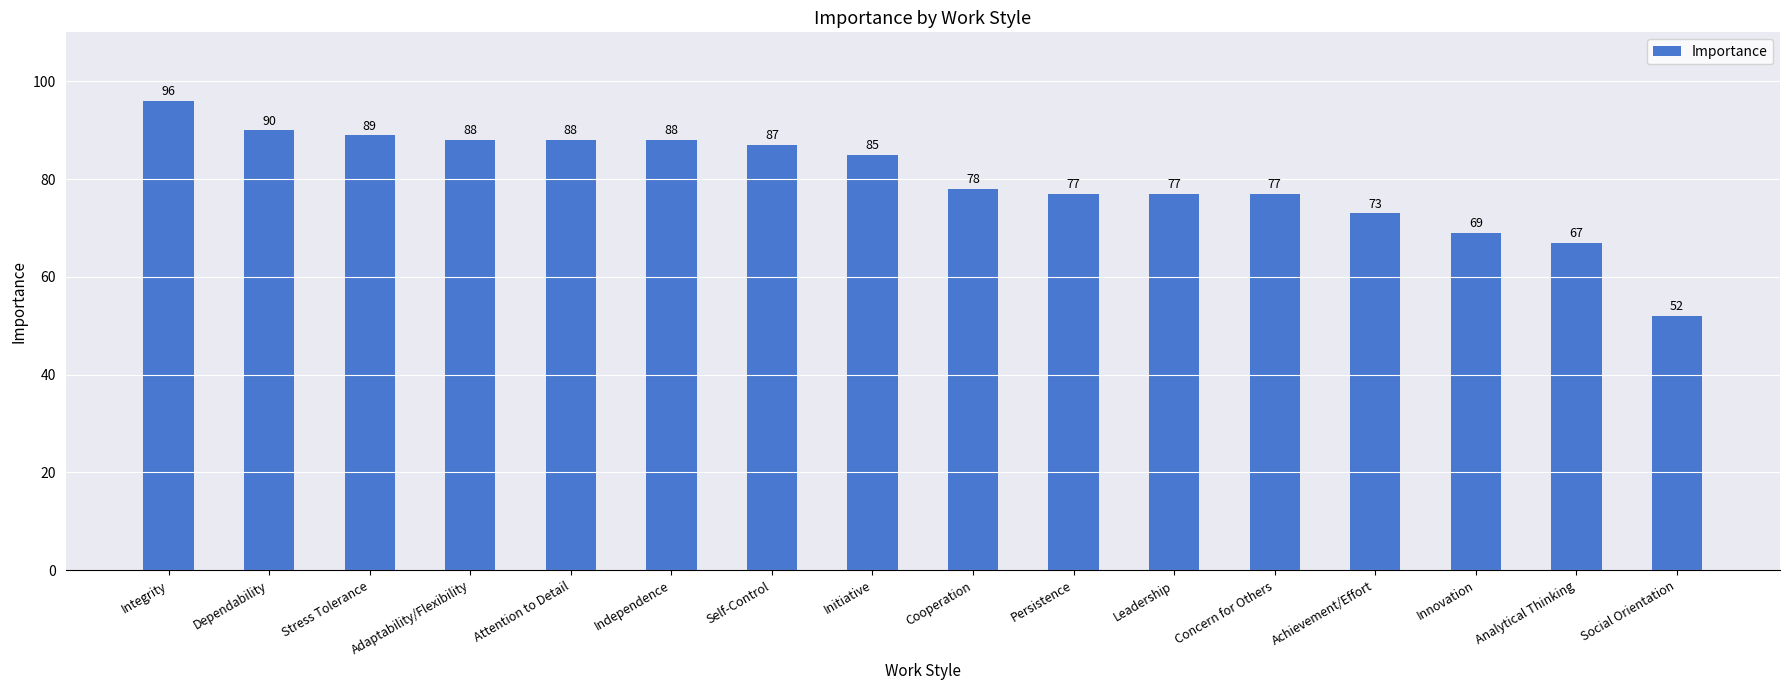

What is the average value?

80